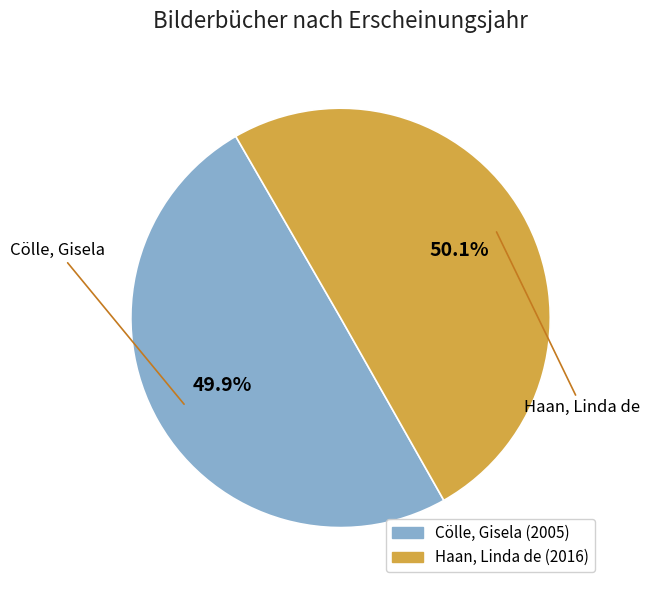

To the nearest percent, what percentage of the pie is Cölle, Gisela?

50%